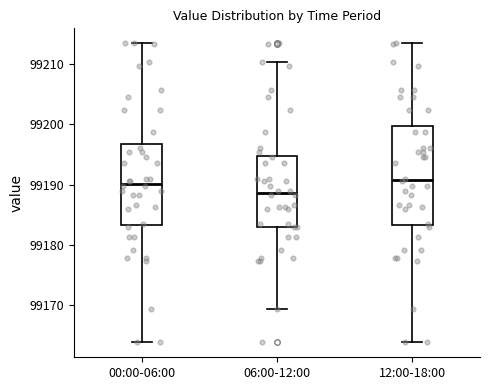

Reading left to right, transcribe this box plot: for each box, give where its median line is, the range the box spans, and where its two whiskers end, as read against the y-axis. The values are not printed on the chart, so give them approximately, as read against the axis.

00:00-06:00: median 99190, box 99183 to 99197, whiskers 99164 to 99213
06:00-12:00: median 99189, box 99183 to 99195, whiskers 99169 to 99210
12:00-18:00: median 99191, box 99183 to 99200, whiskers 99164 to 99213